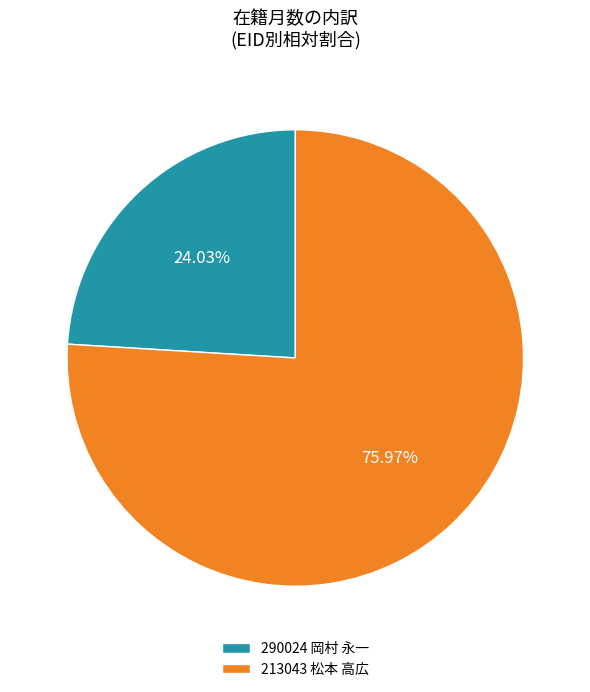

What is the majority slice?

213043 松本 高広